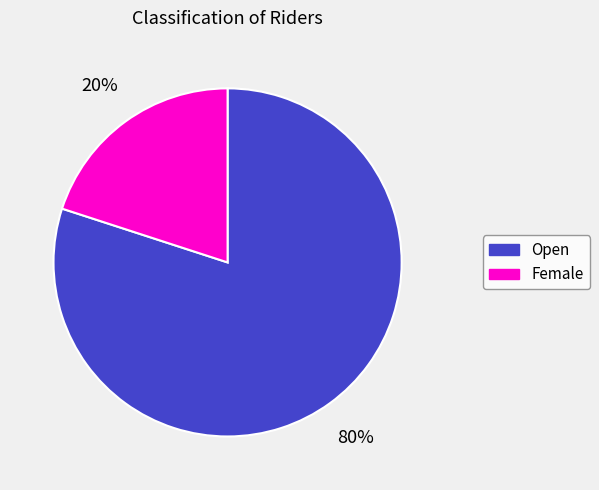

Which slice is the smallest?

Female